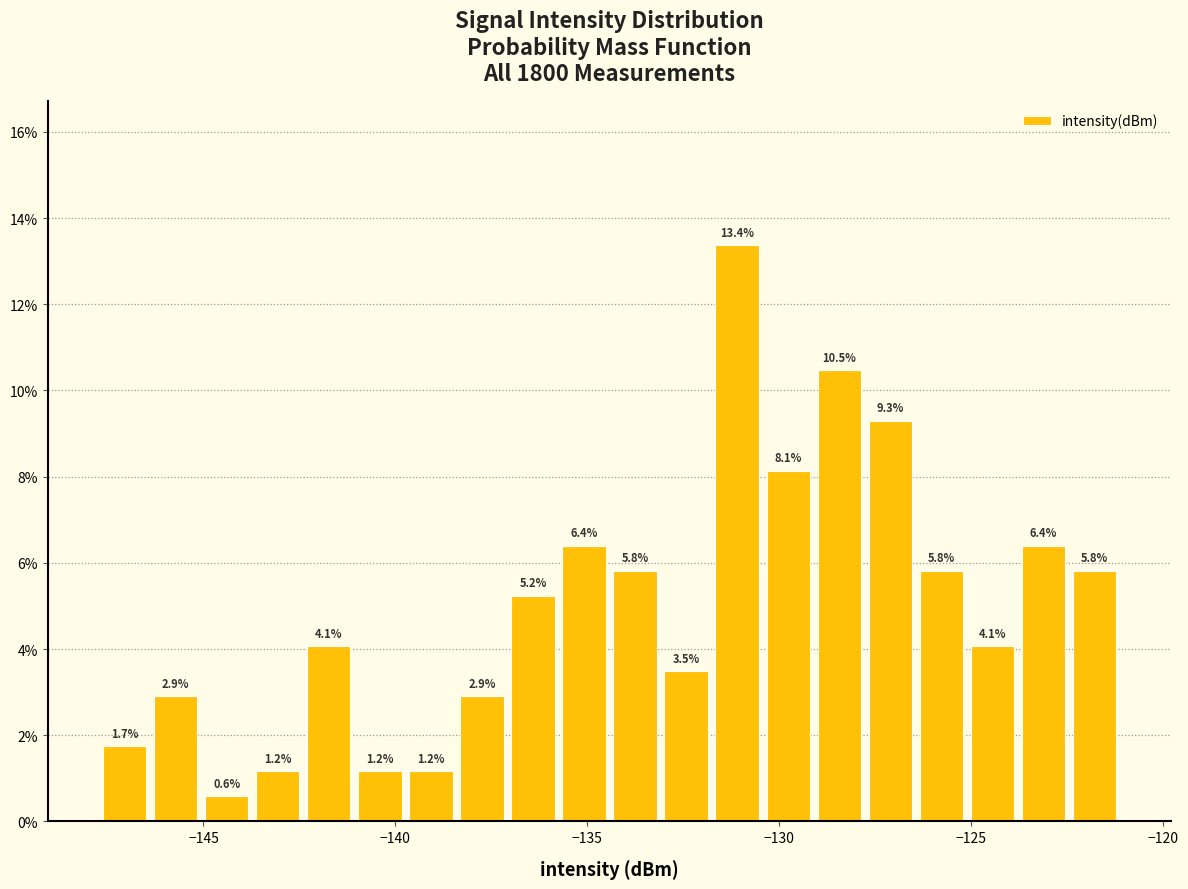

Around what value on the x-axis is the tallest bar? Give the approximate position of its centre, as read against the axis.

-131.0